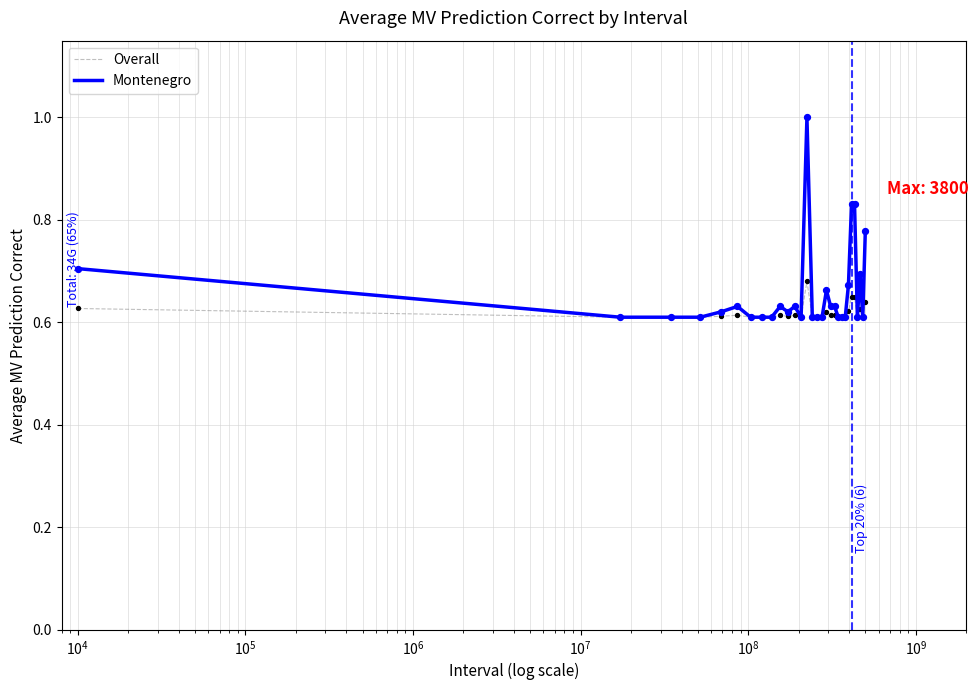

Which series has the largest range (max minus min)?

Montenegro